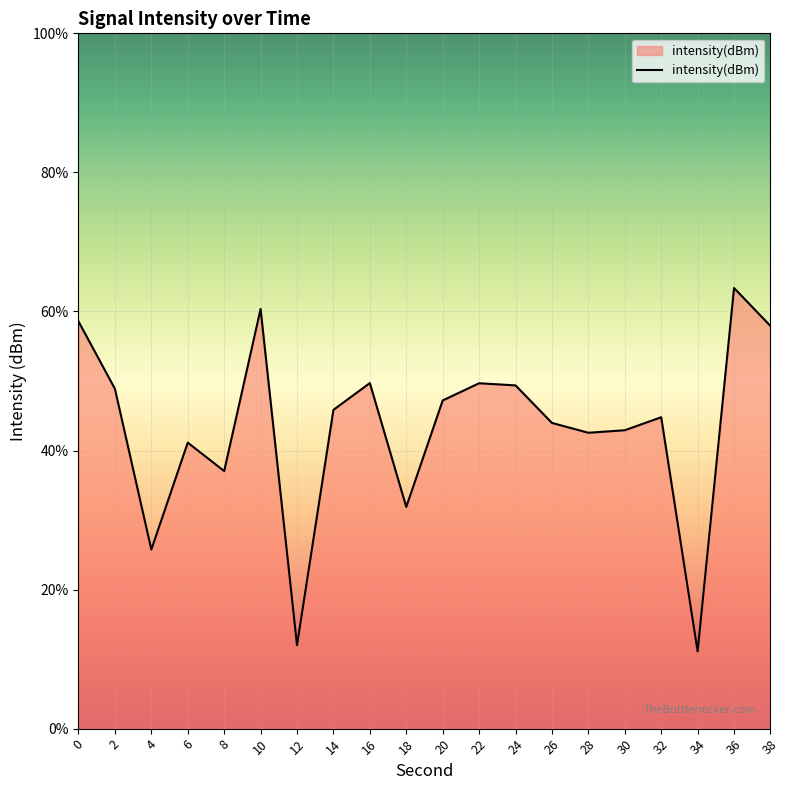

How many points are lower than both their immediate neighbors (excluding endpoints)?

6